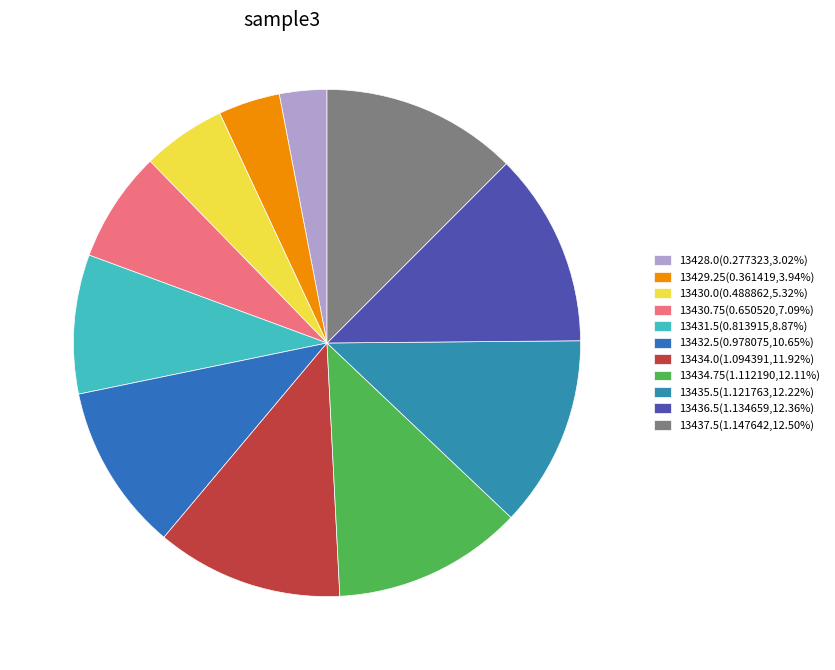

True or false: 13434.0 accounts for 1% of the total.

False